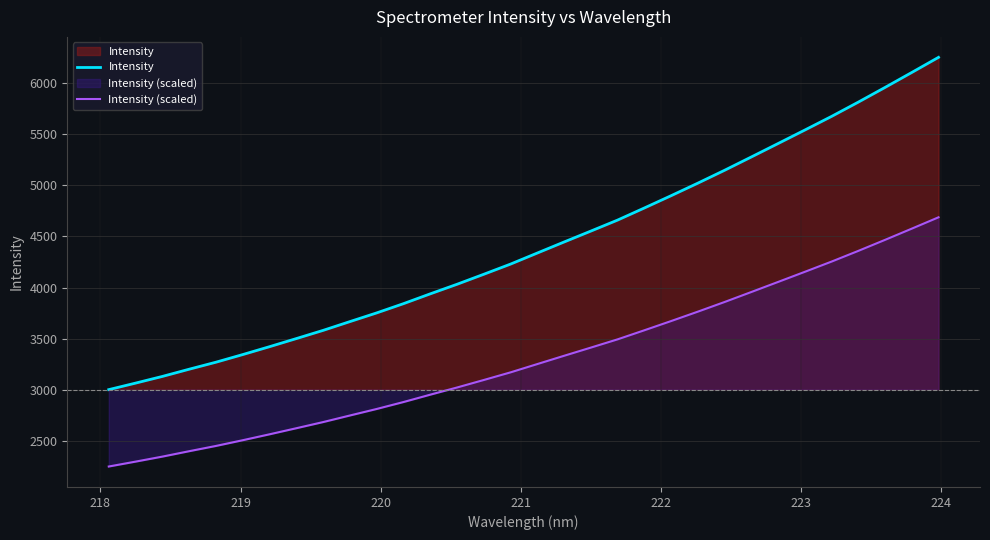

What is the difference between the maximum and minimum values in the Intensity (scaled) series?

2433.7